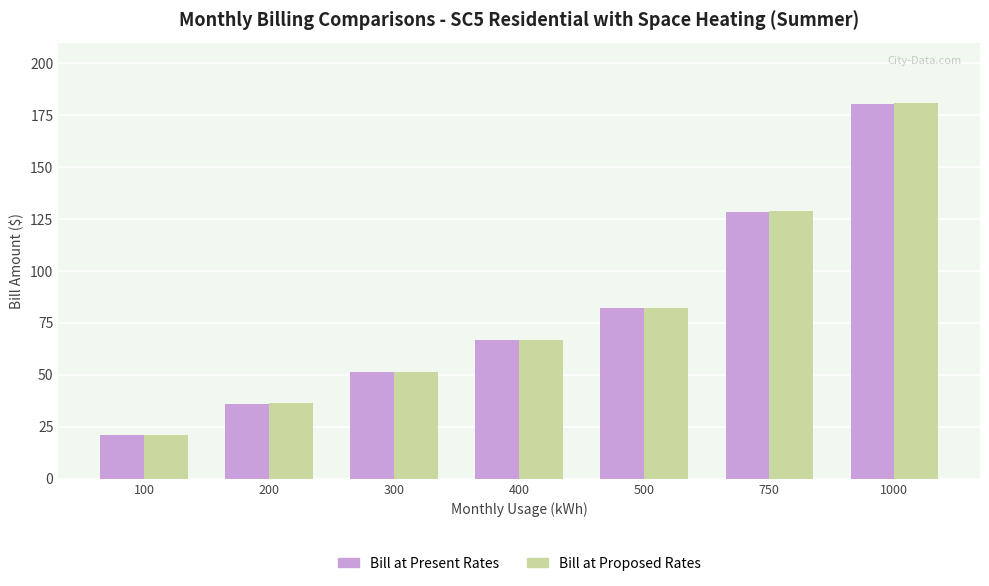

At which label does Bill at Proposed Rates reach its peak?

1000